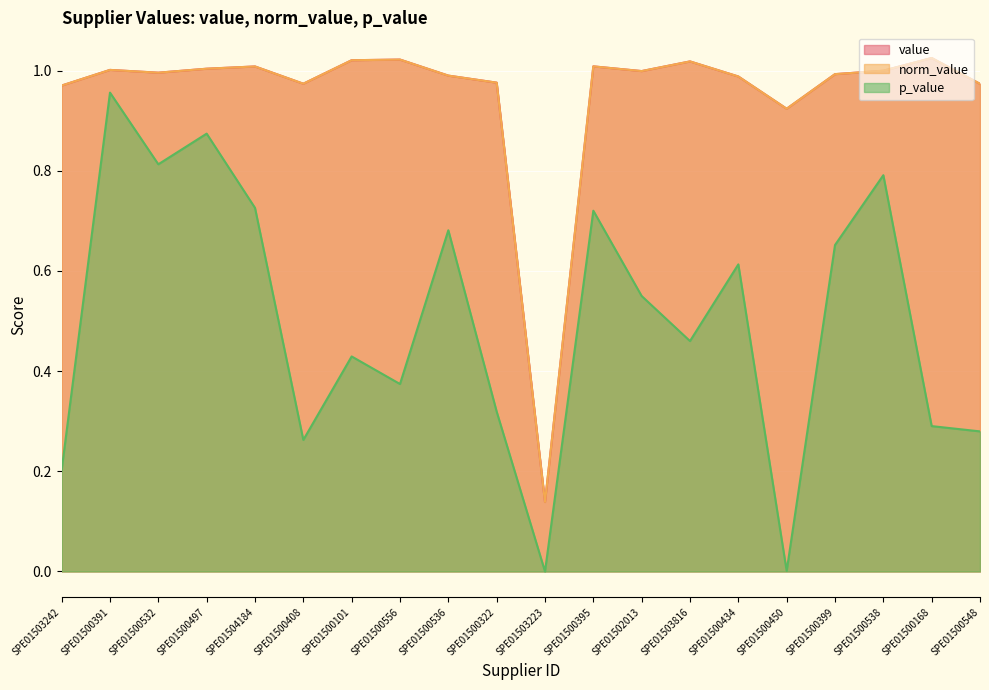

What position from the right is SPE01500536?

12